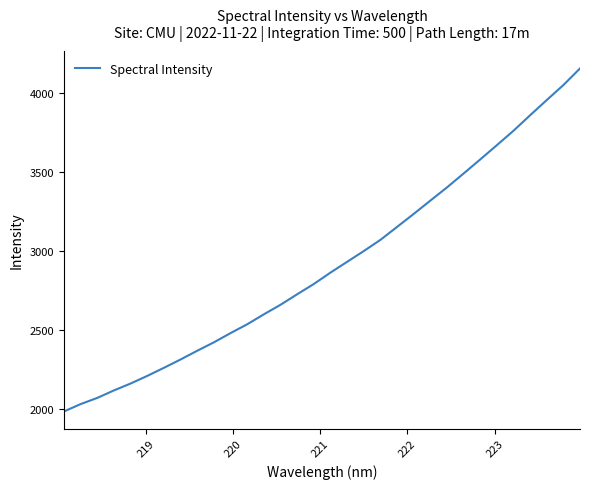

What is the difference between the maximum and minimum values?

2171.2